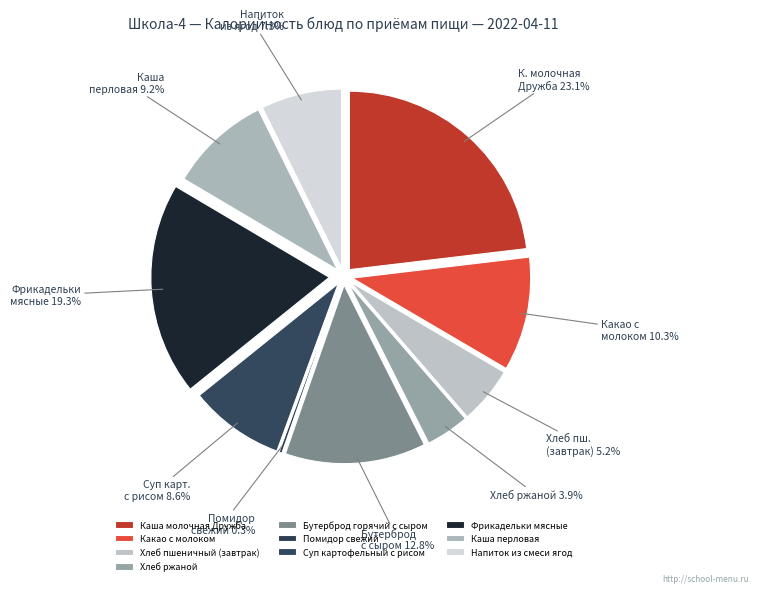

To the nearest percent, what is the difference between the largest and smallest slice percentages?

23%